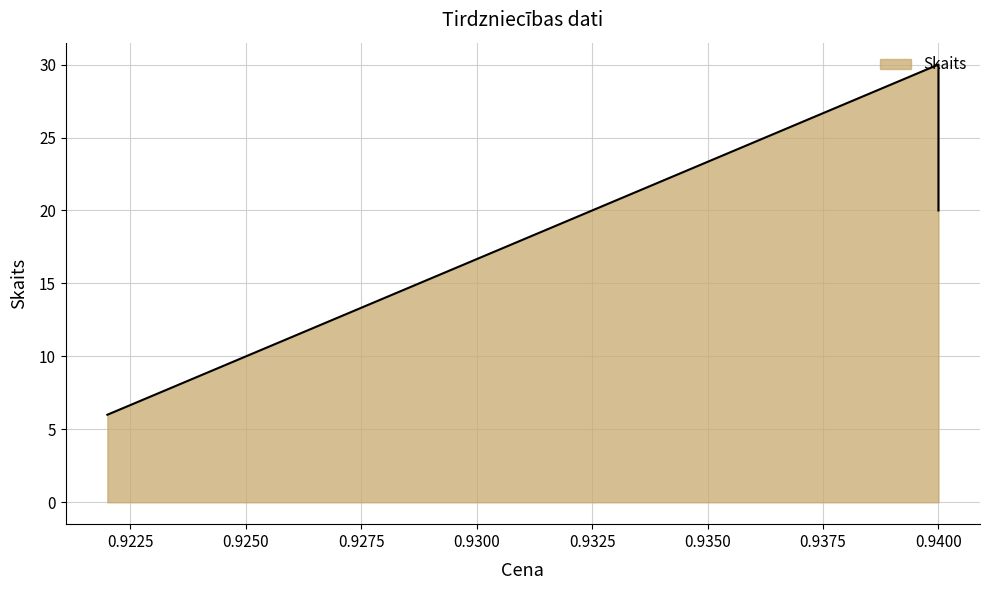

What is the average value?

19